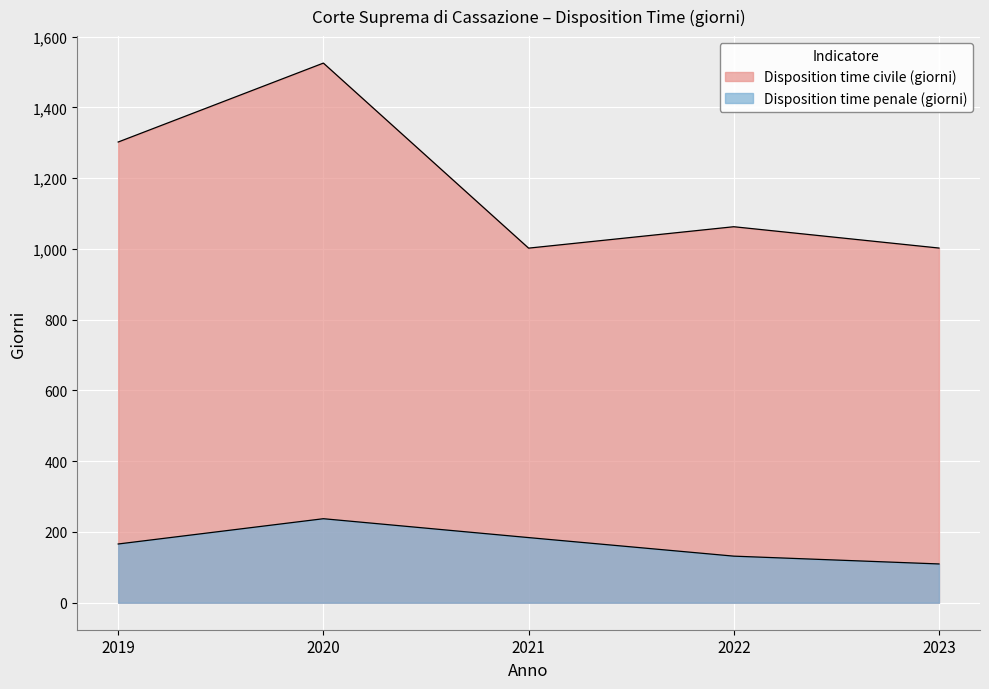

At which category does Disposition time civile (giorni) reach its first local valley?

2021